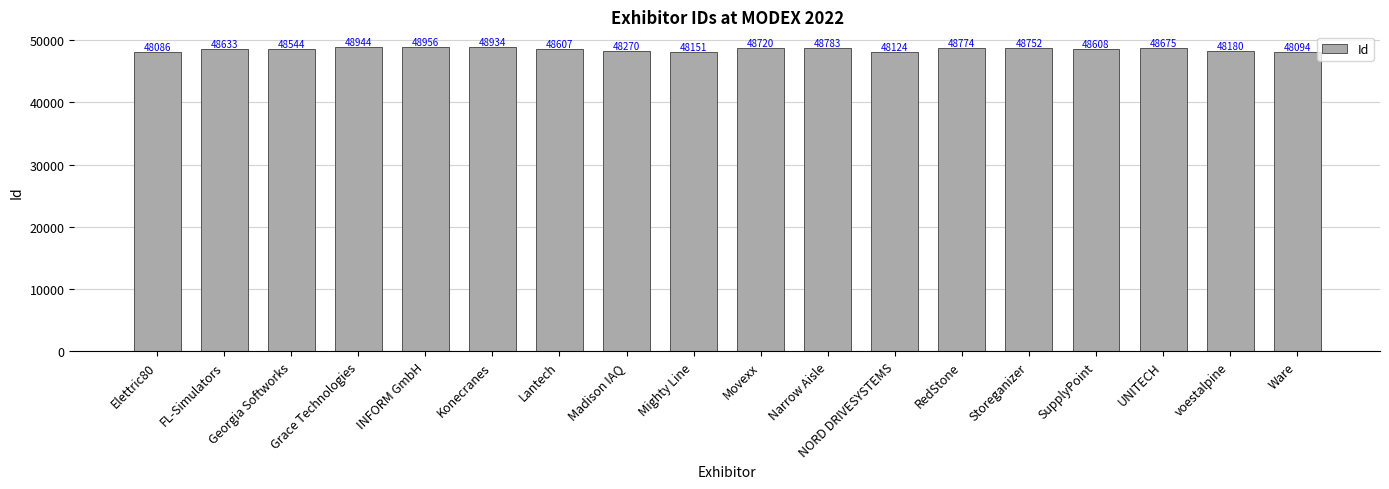

What is the difference between the maximum and minimum values?

870